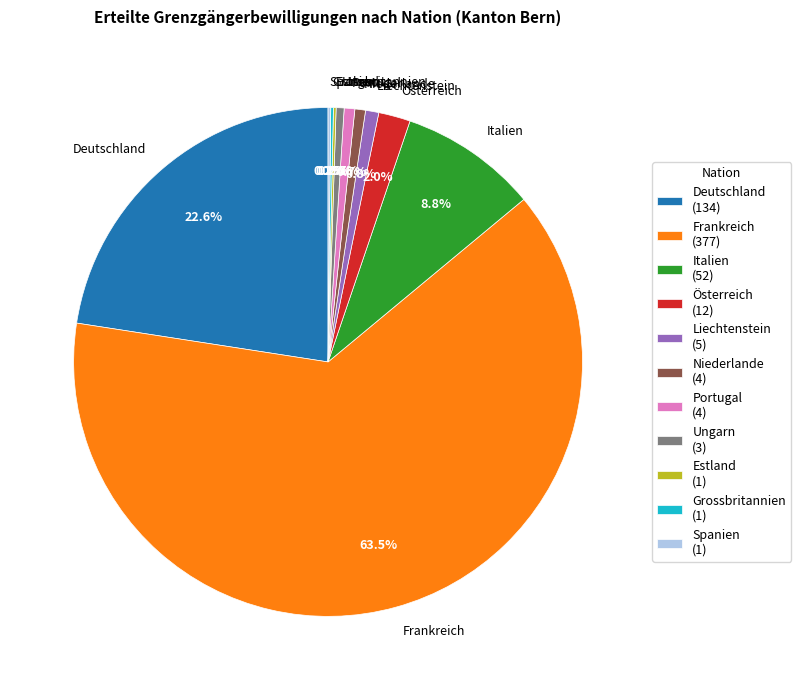

How much of the chart is everything except Ungarn?

99.5%